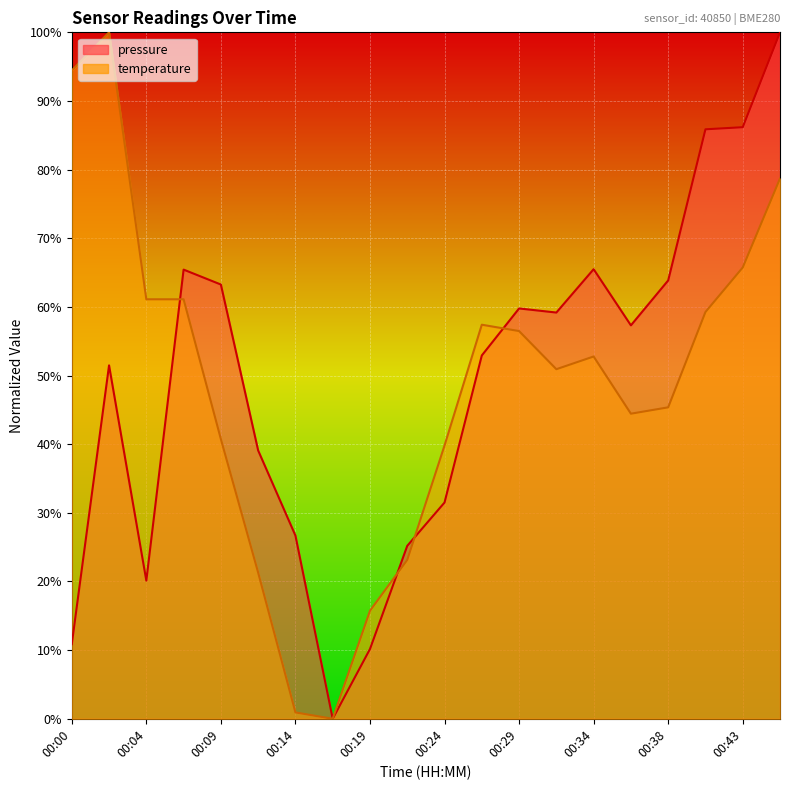

Is it true that pressure equals 26.7 at 00:14?

True